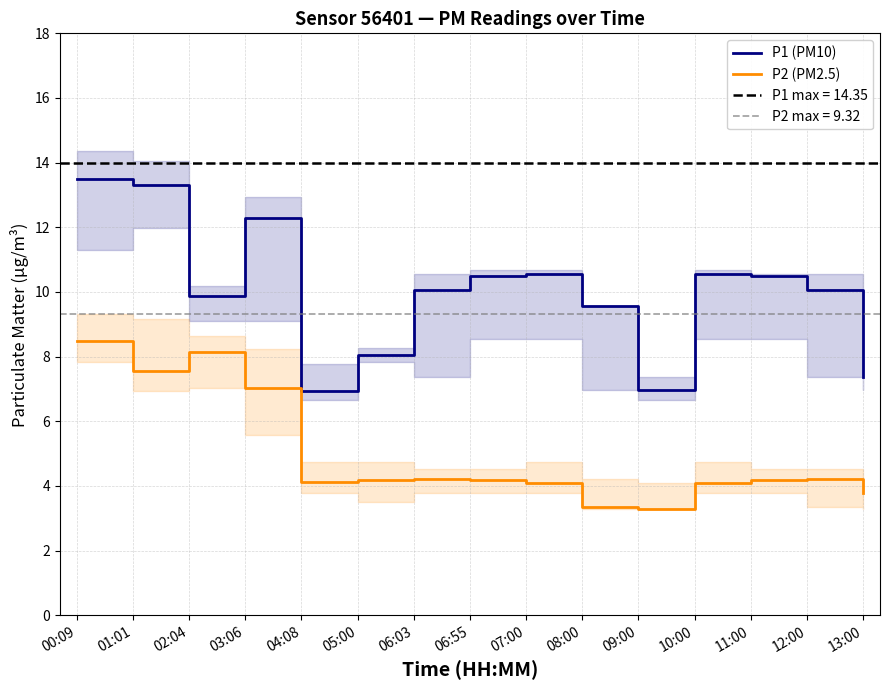

What are all the series names shown in the legend?

P1 (PM10), P2 (PM2.5)